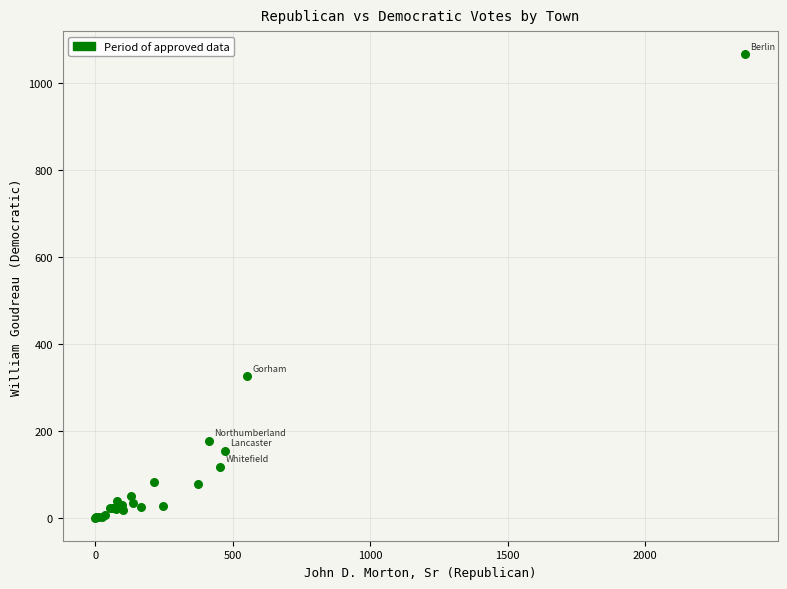

What Y value in the scatter plot is closest to 533?

326